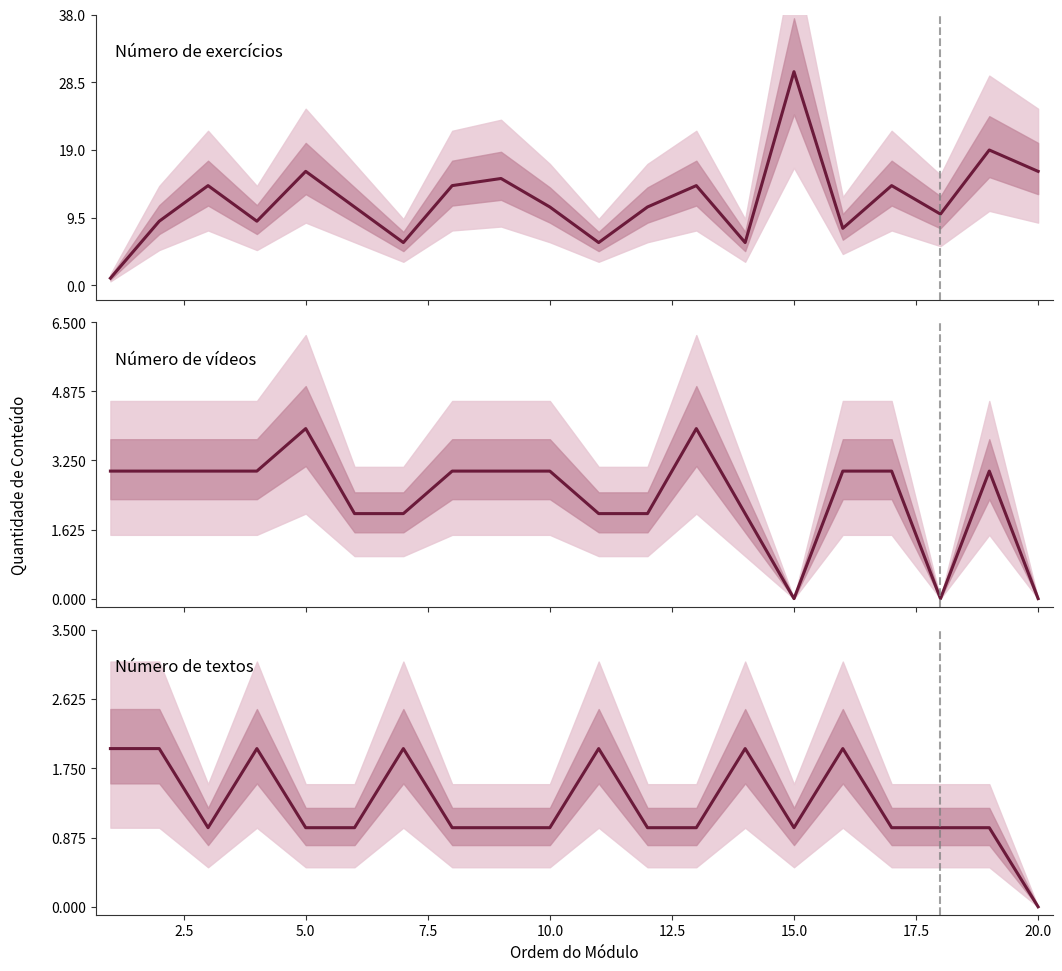

What is the difference between the highest and lowest values at 20.0?

16